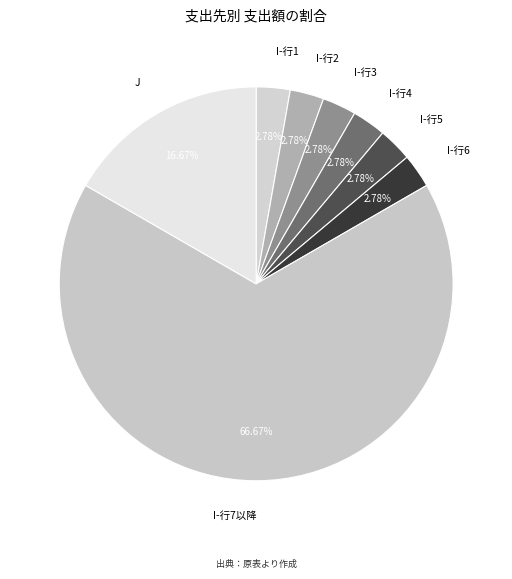

Which category accounts for the majority?

I-行7以降